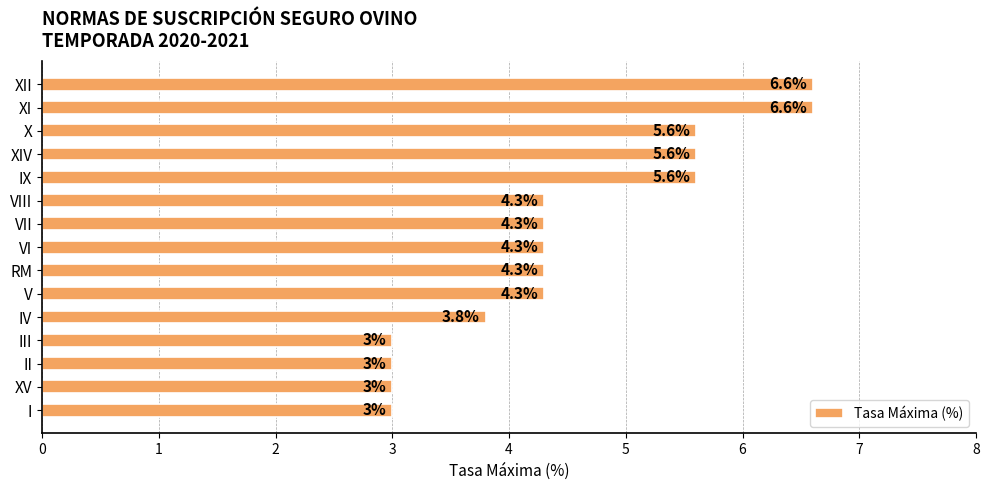

True or false: the data shows 2.0 at XV.

False